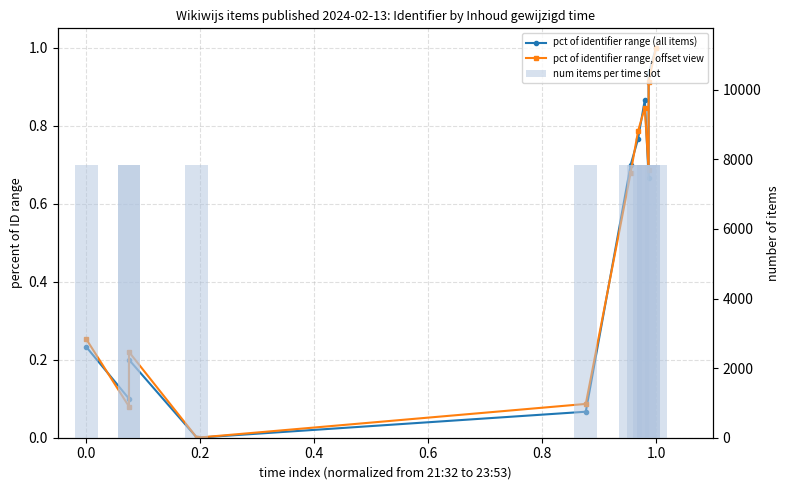

Reading left to right, extract all data points from this chart.

pct of identifier range (all items): 0.2	0.1	0.2	0.0	0.1	0.7	0.8	0.9	0.7	0.9	1.0
pct of identifier range, offset view: 0.3	0.1	0.2	0.0	0.1	0.7	0.8	0.8	0.7	0.9	1.0
num items per time slot: 7842.6	7842.6	7842.6	7842.6	7842.6	7842.6	7842.6	7842.6	7842.6	7842.6	7842.6